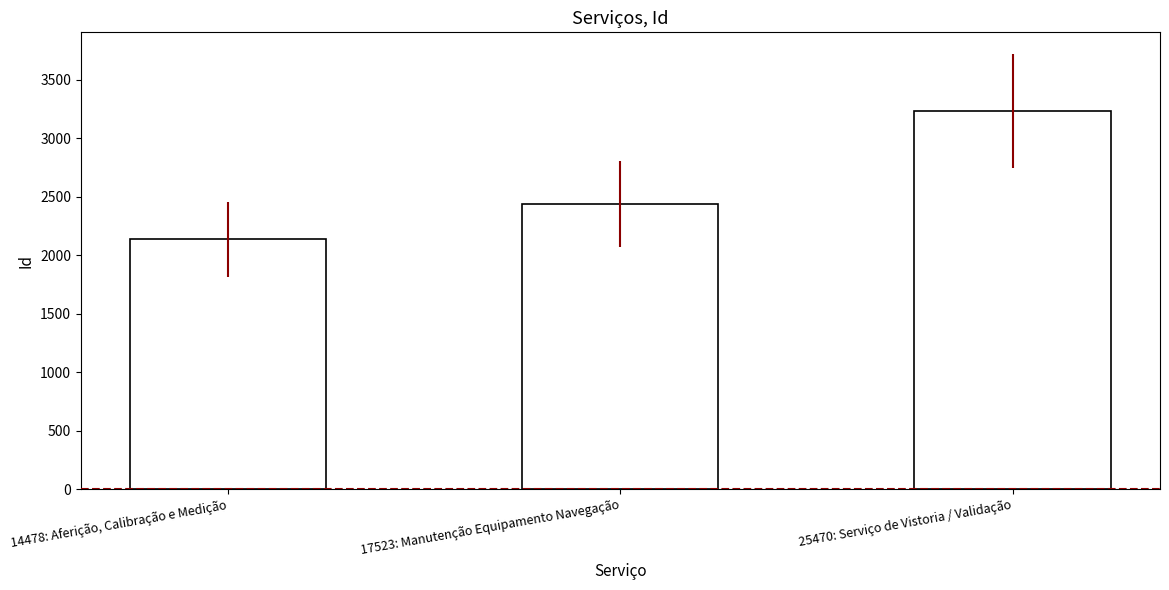

Where is the data nearest to the value 2686?

17523: Manutenção Equipamento Navegação